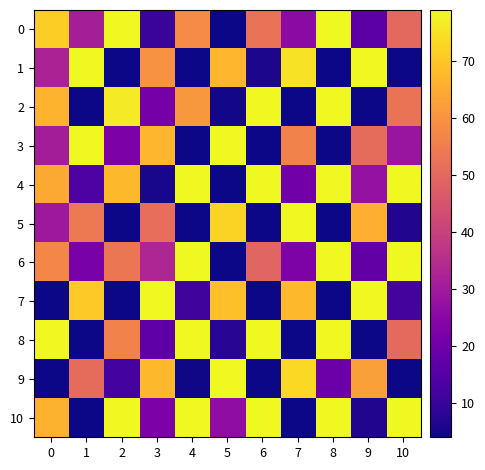

At which label does 2 reach its peak?

6